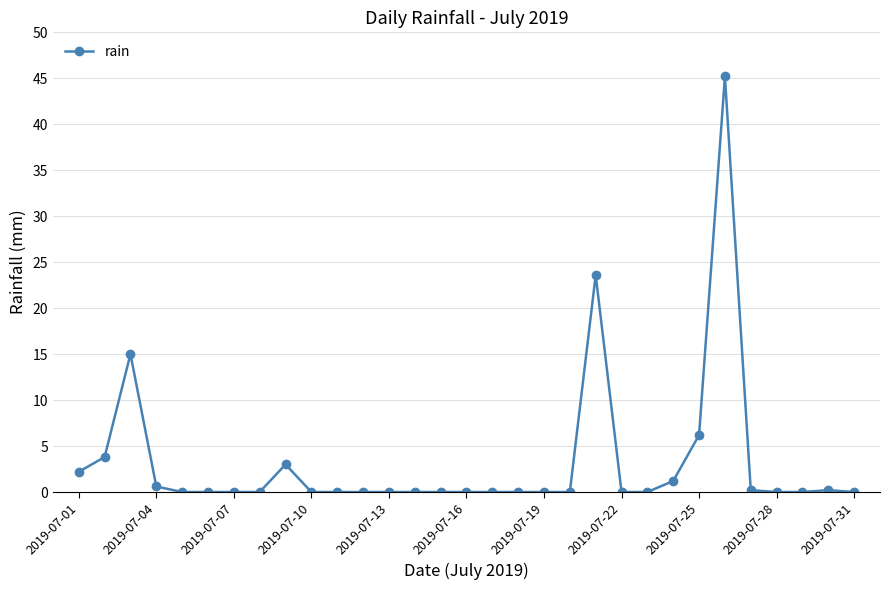

True or false: there are more than 2 points higher than both neighbors.

True